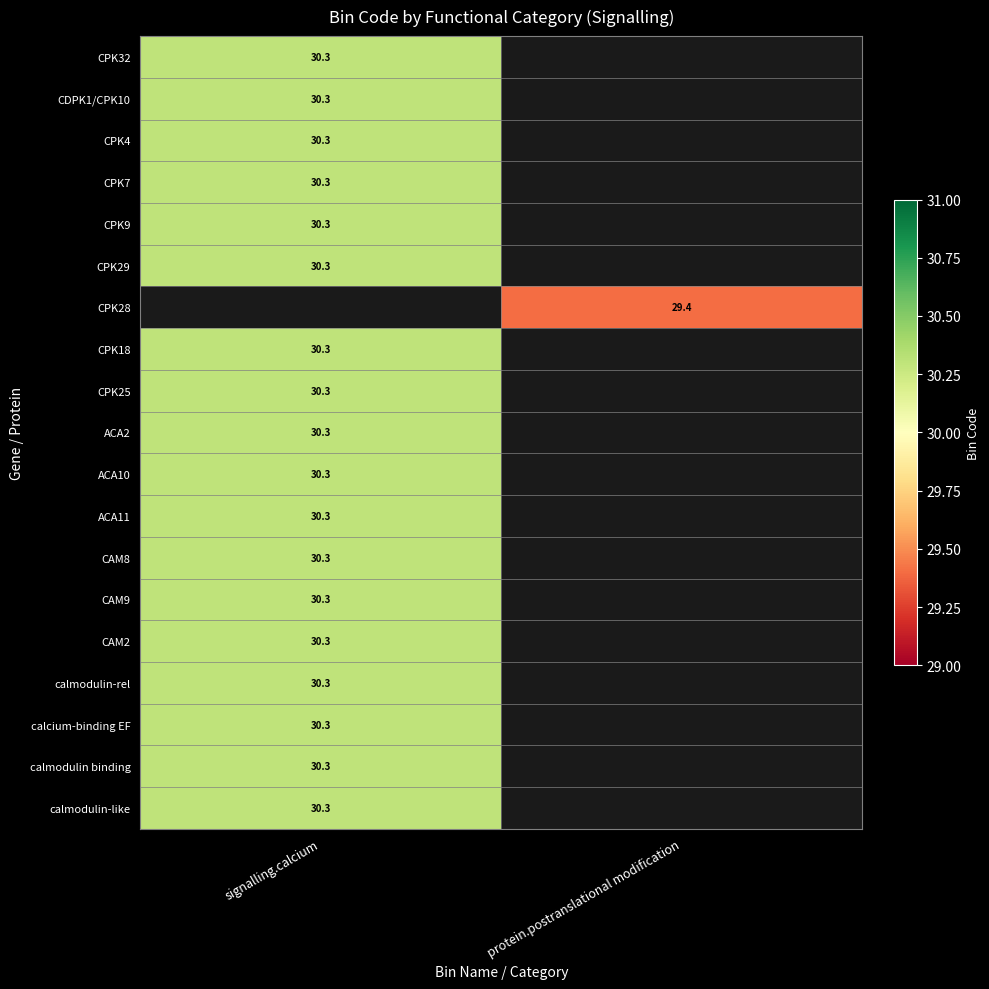

The value of CPK9 at signalling.calcium is 14.8. True or false?

False